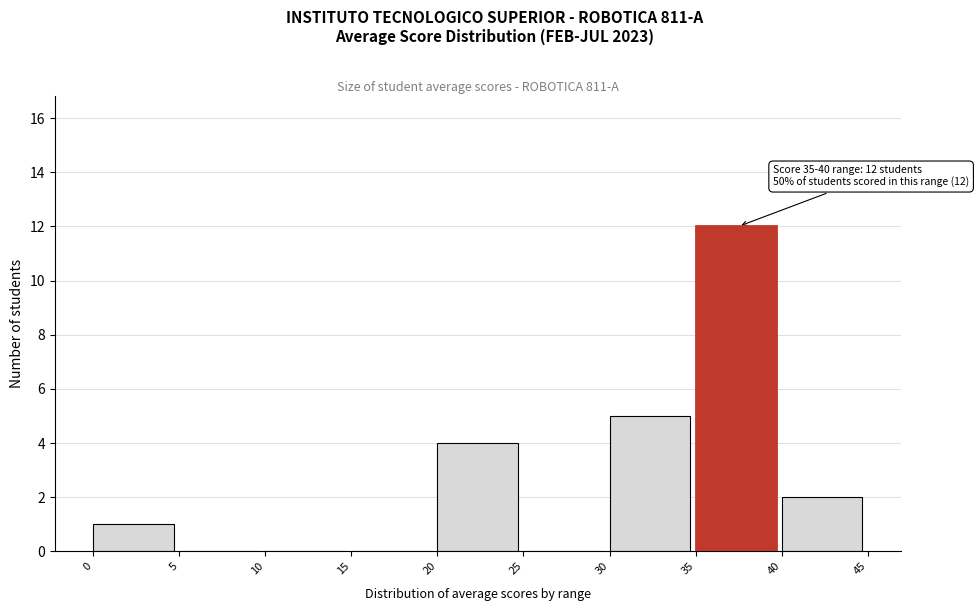

Over which range of the x-axis is the bar tallest?

35 to 40